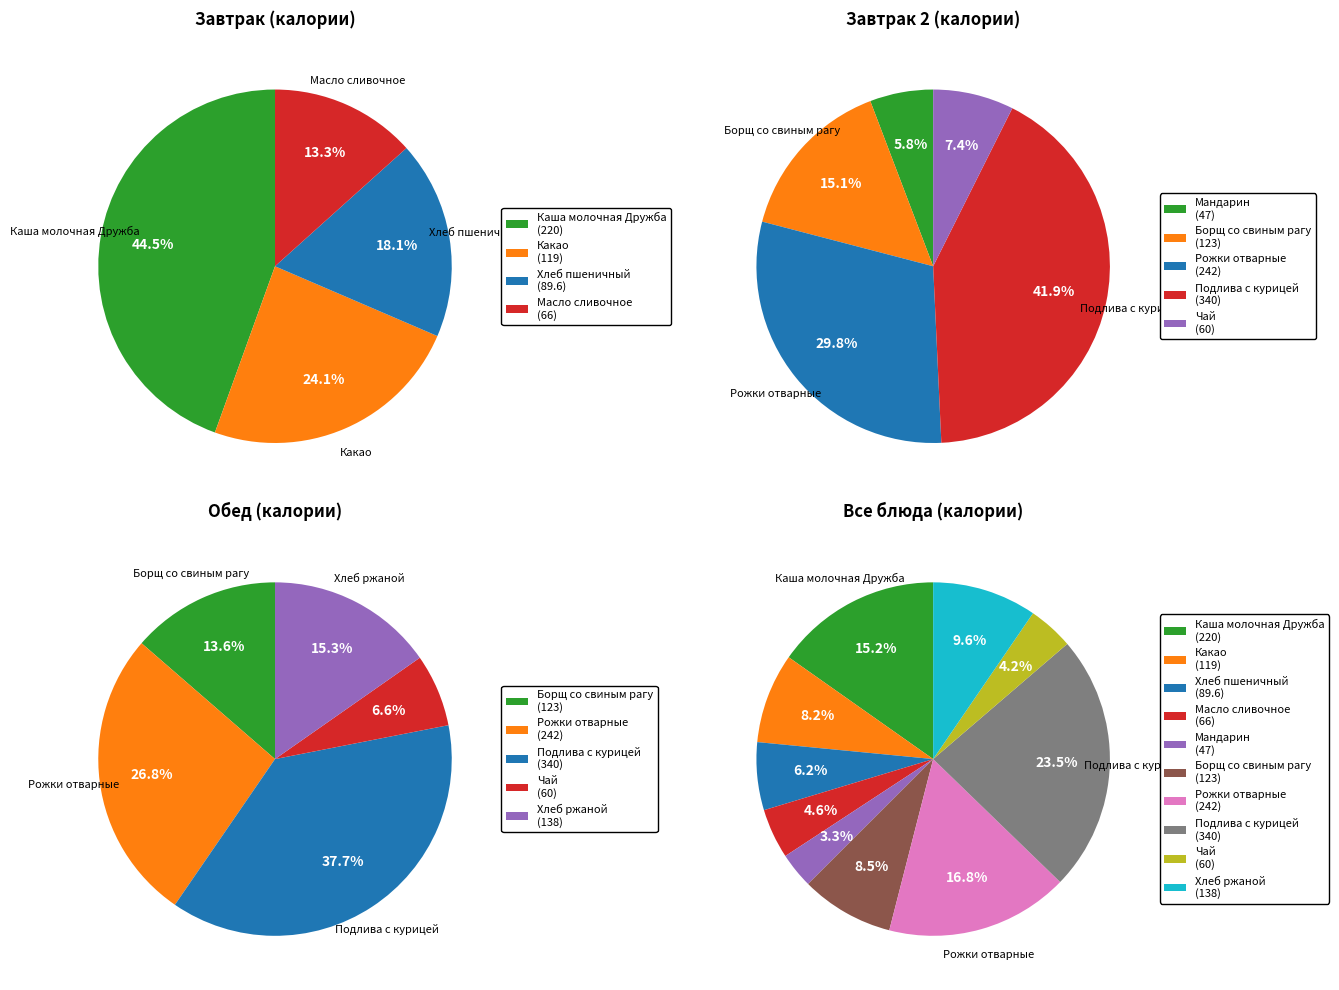

How many segments does this pie chart have?

10